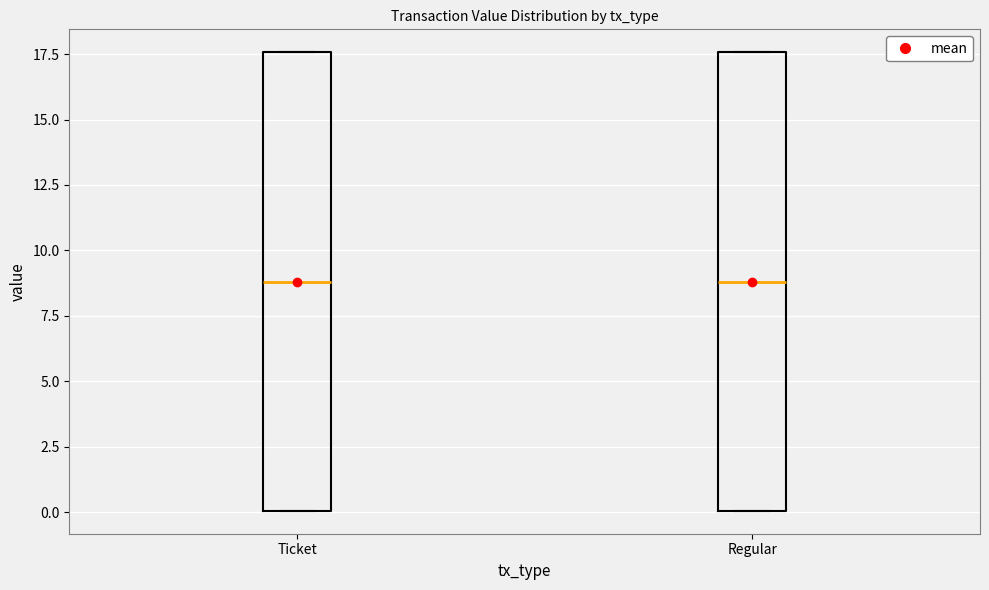

Where is the lower edge of the box for Regular on the y-axis? The values are not printed on the chart, so give them approximately, as read against the axis.

0.0